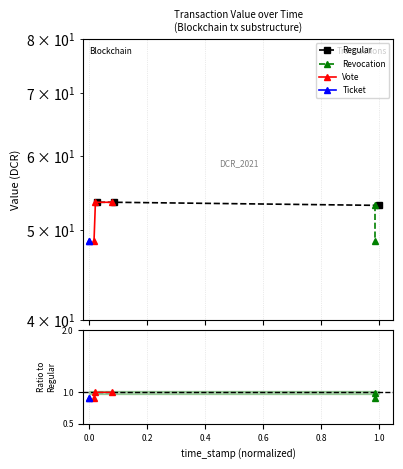

What is the sum of all Regular values?

160.1